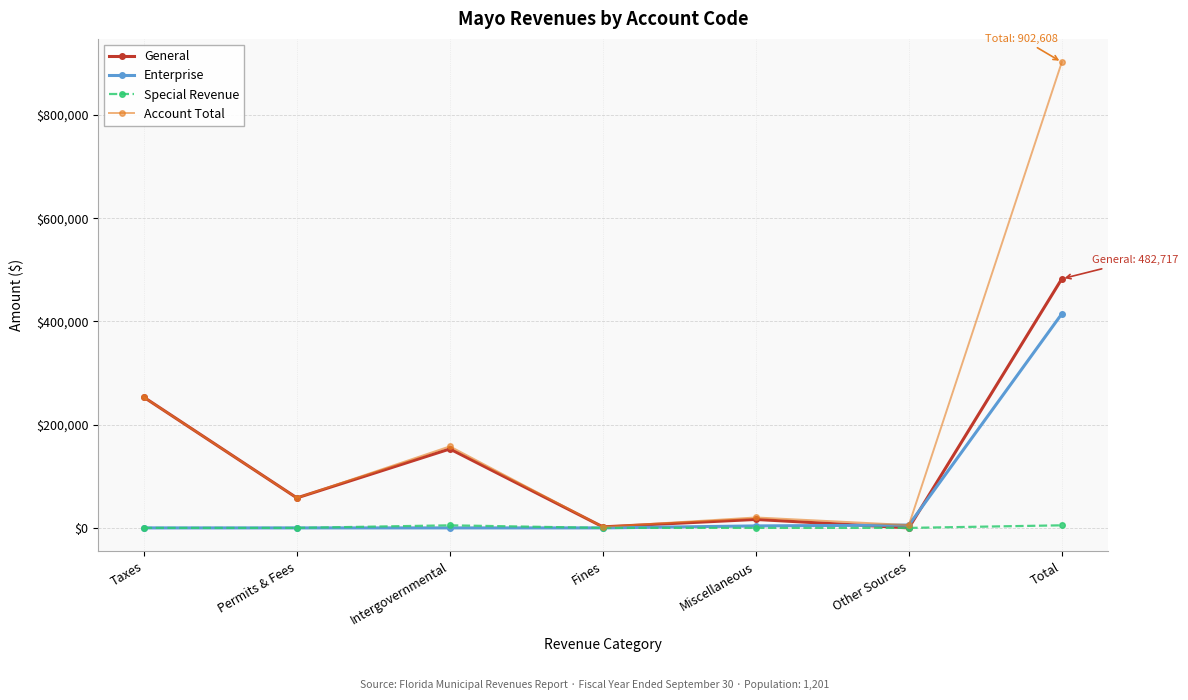

How many values in the General series are below 58097?

3